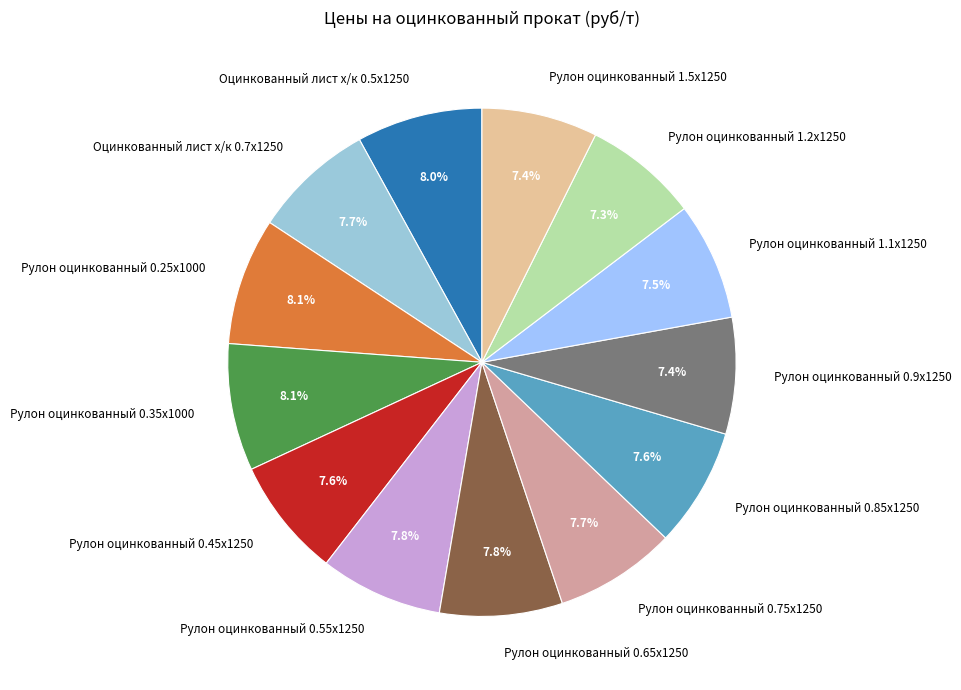

Is there a majority slice in this chart?

No